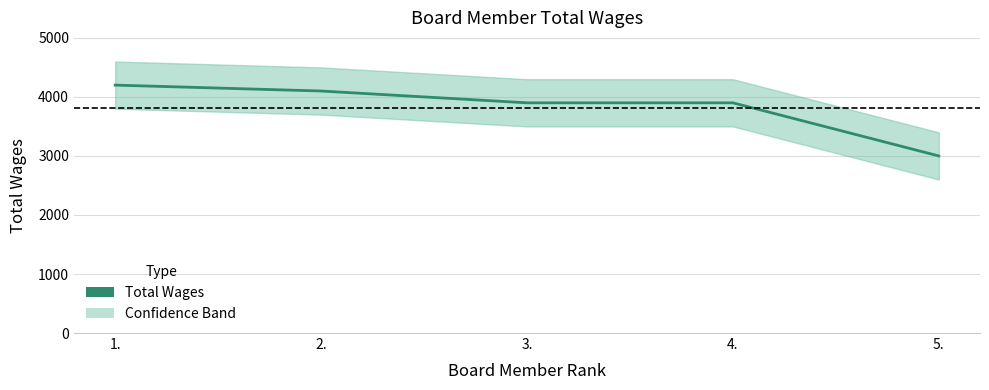

What is the ratio of the value at 5. to the value at 3.?

0.8